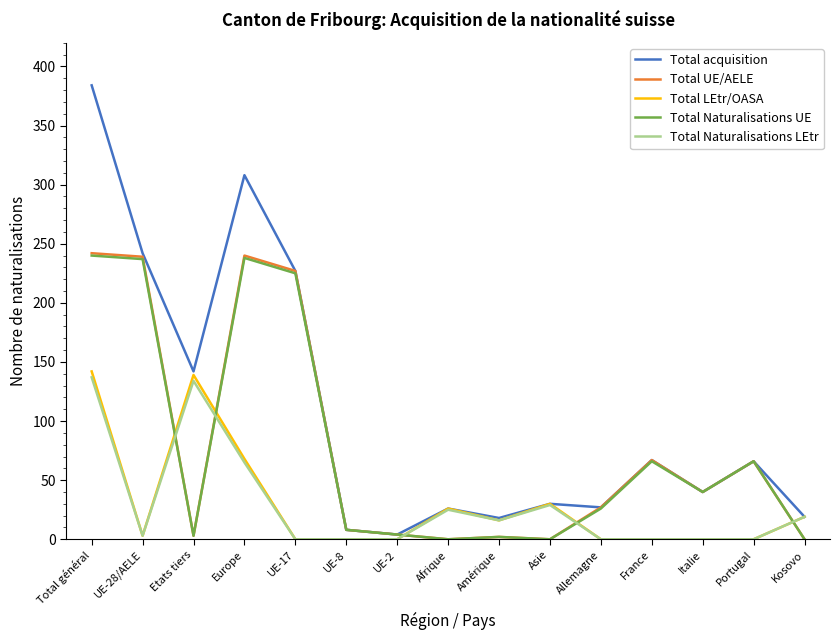

What is the maximum value for Total Naturalisations LEtr?

137